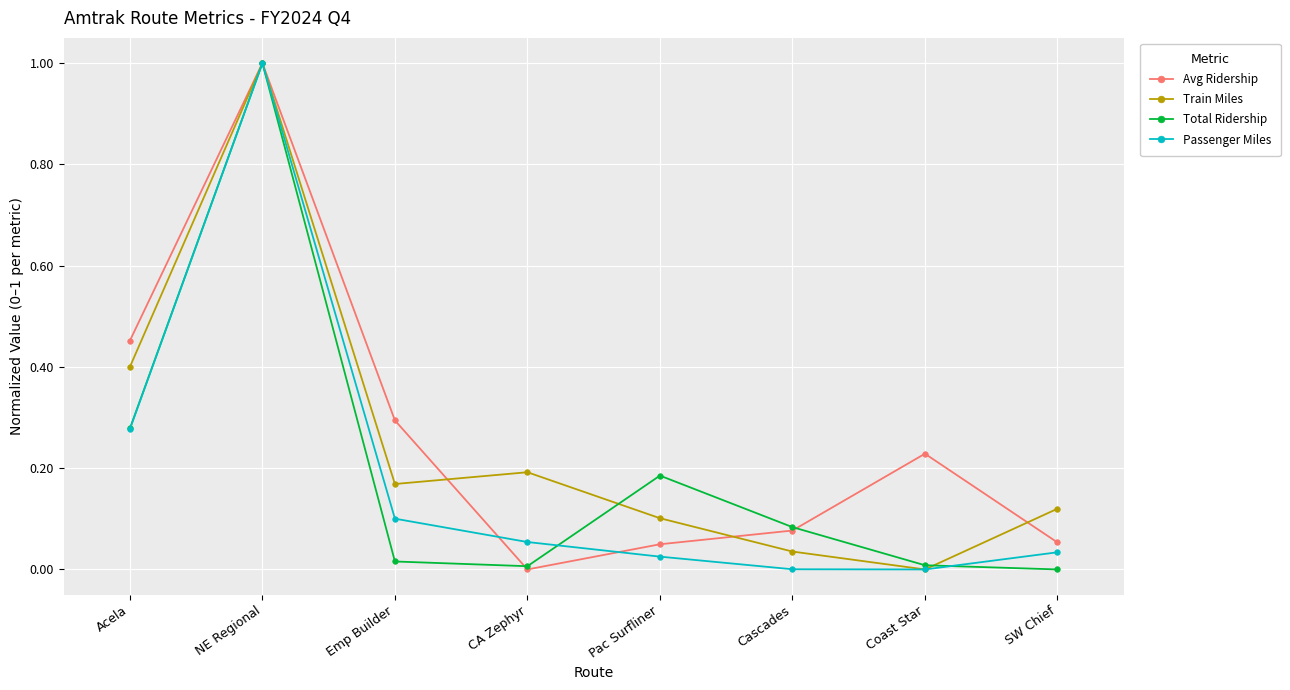

The Passenger Miles series shows 0.1 at CA Zephyr. True or false?

True